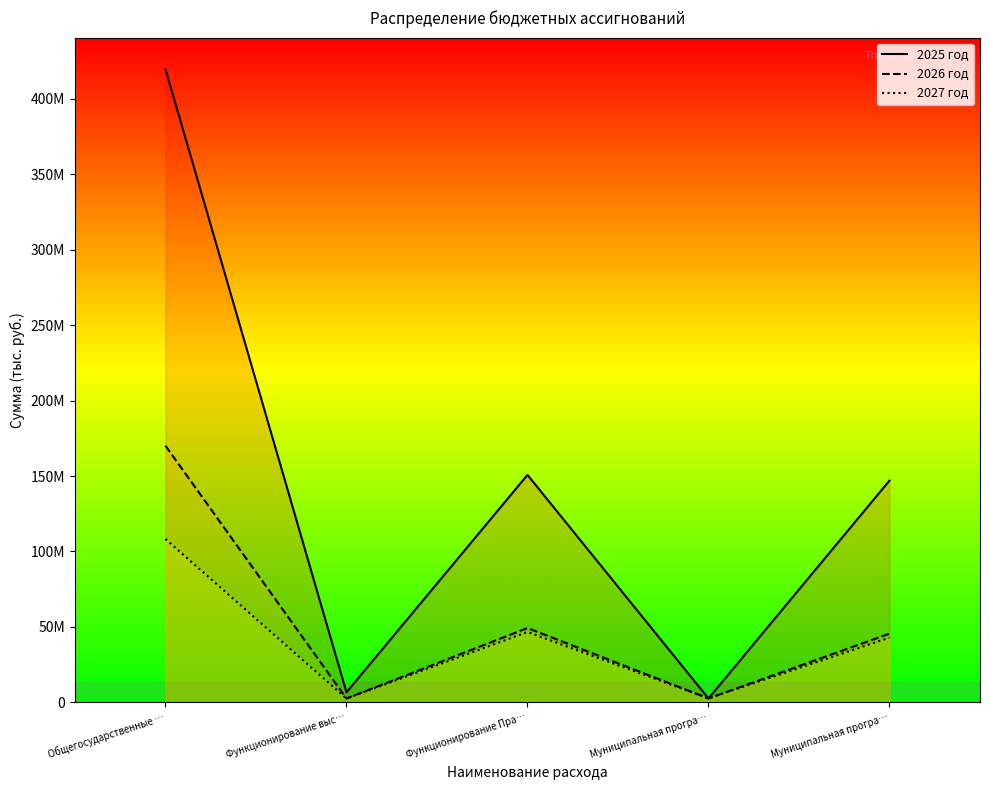

At which category does 2025 год reach its first local valley?

Функционирование выс…